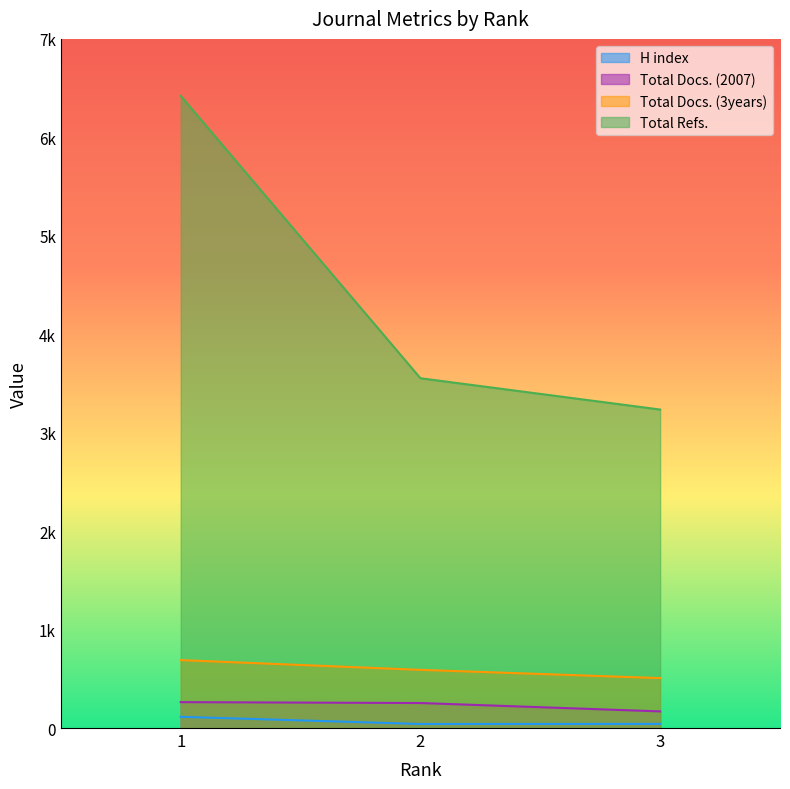

What is the spread (max minus min) of values at 1?

6307